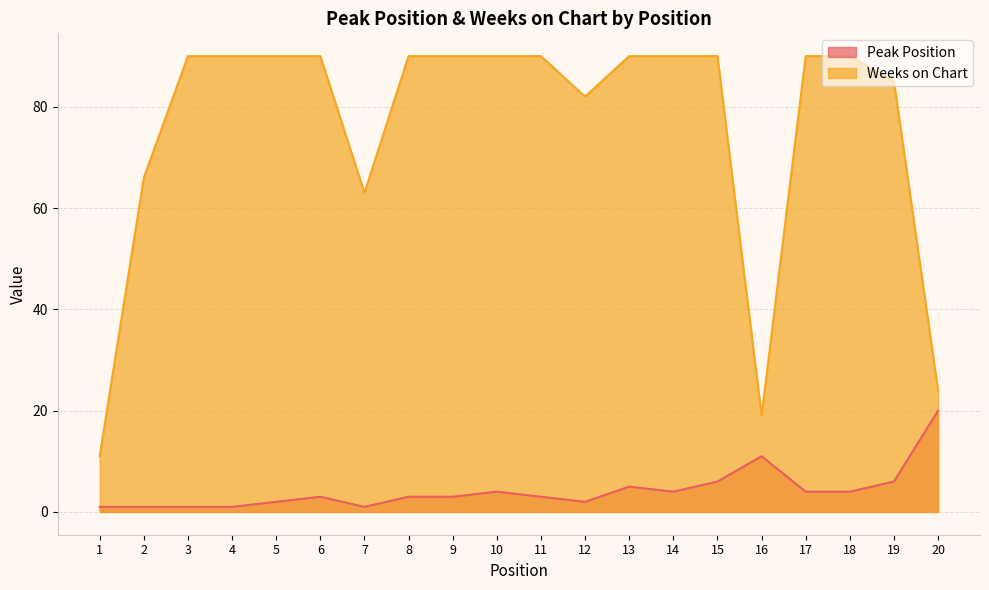

Which category has the lowest value in the Weeks on Chart series?

1